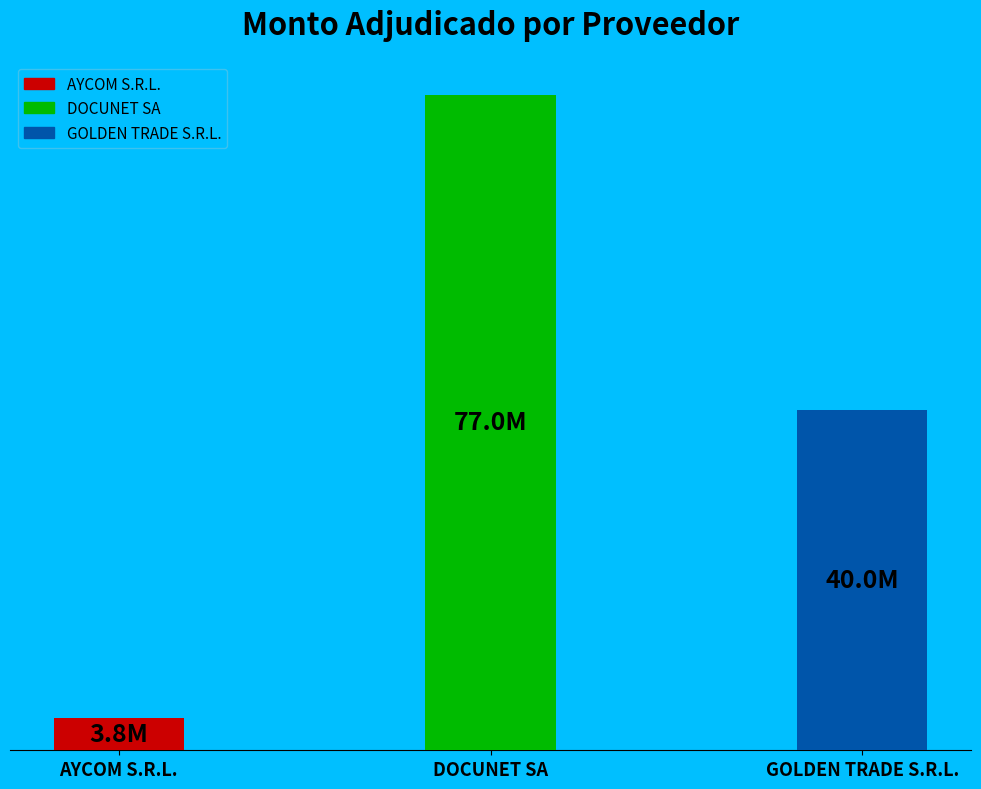

Are the bars horizontal?

No